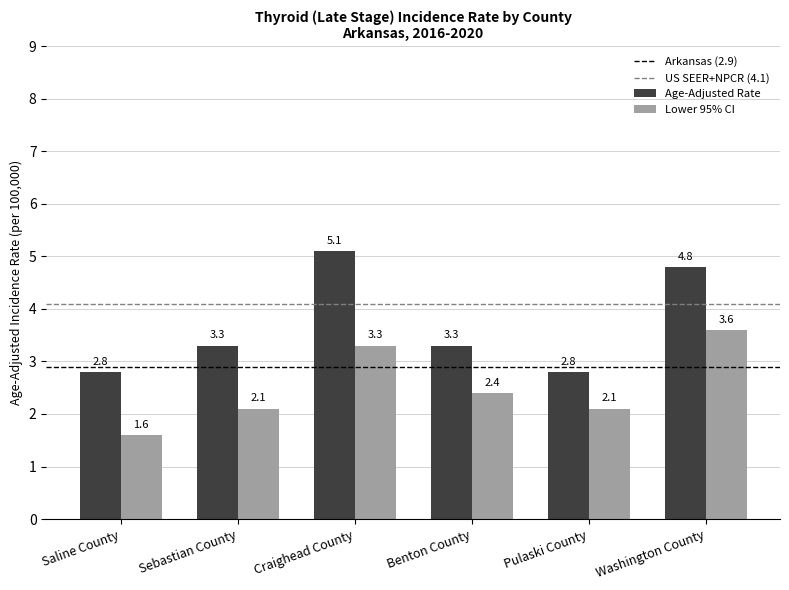

What is the sum of the Lower 95% CI values at Benton County and Washington County?

6.0